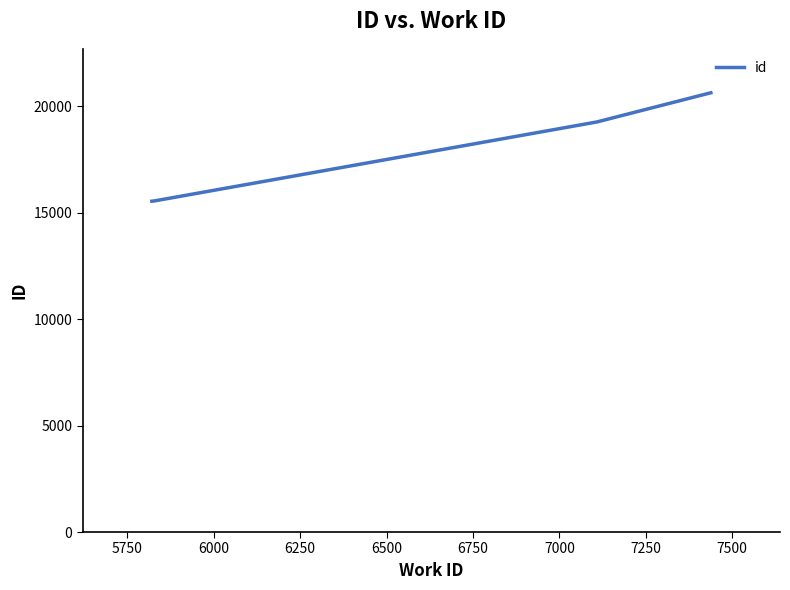

What is the sum of all values?

70974